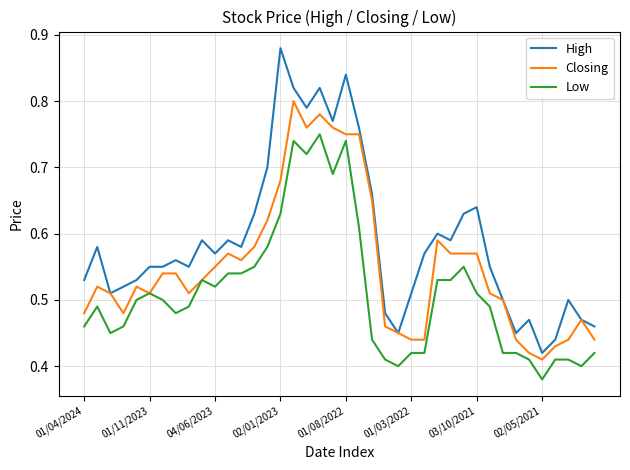

True or false: Low and High cross at least once.

False